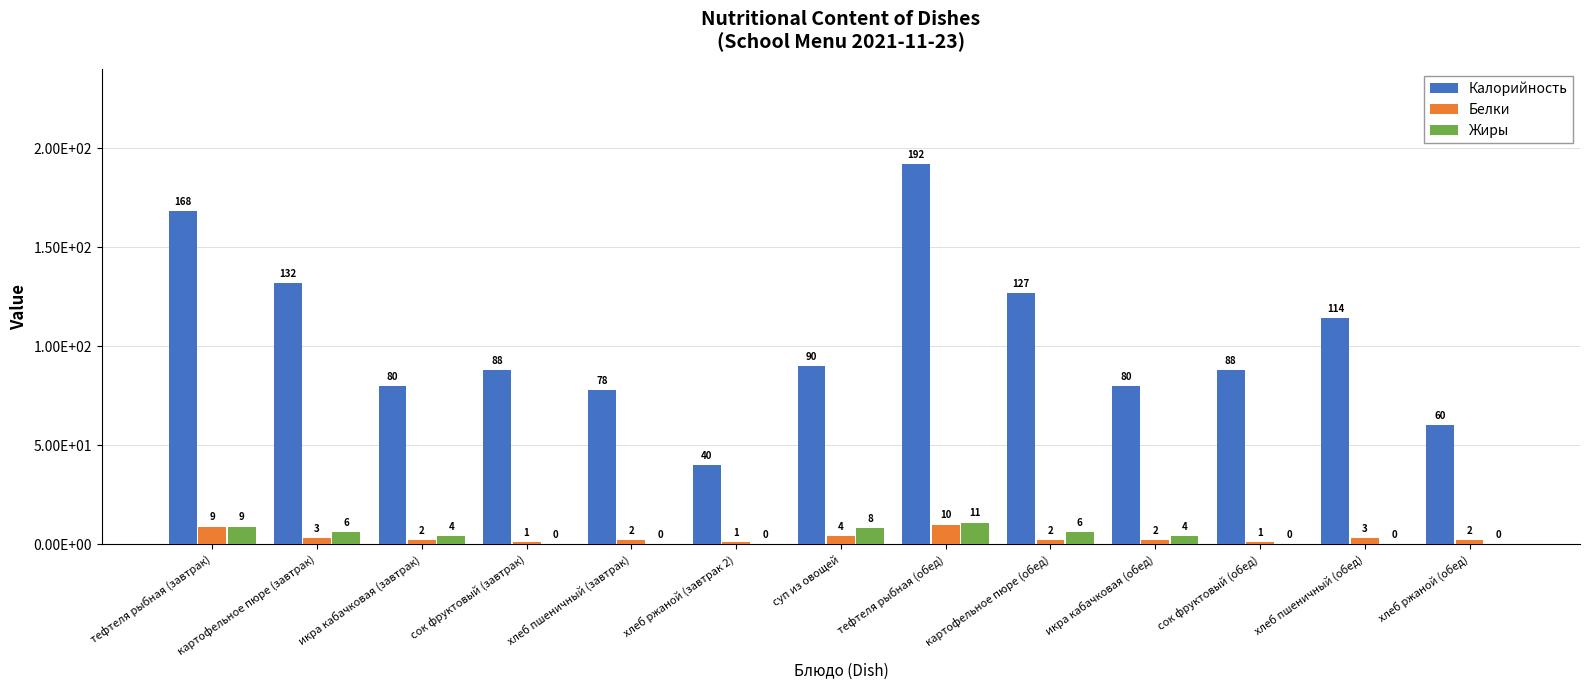

Which series changed the most between тефтеля рыбная (завтрак) and хлеб ржаной (завтрак 2)?

Калорийность